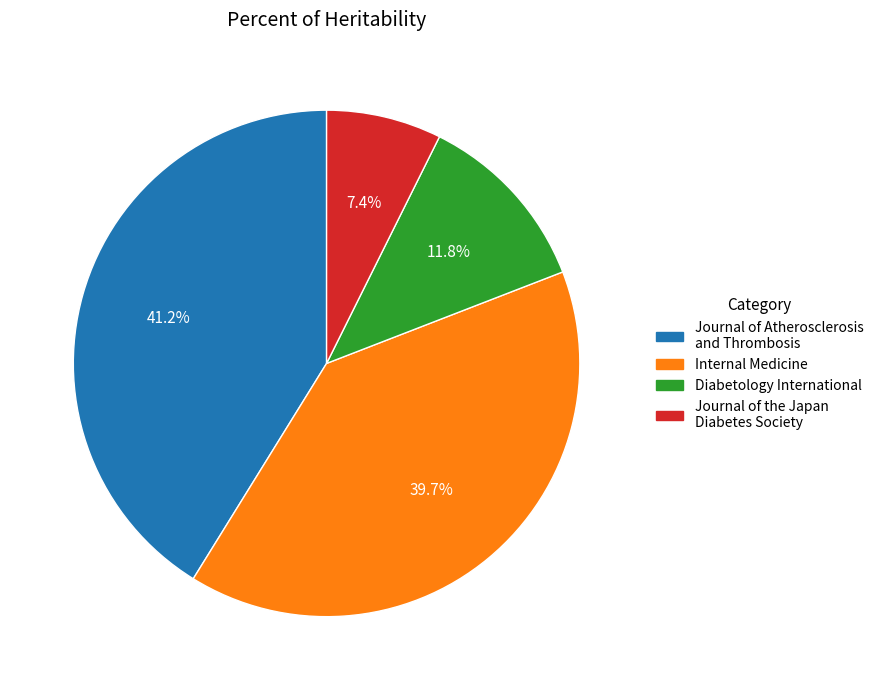

Approximately how many times larger is the value at Journal of Atherosclerosis and Thrombosis compared to Internal Medicine?

1.0